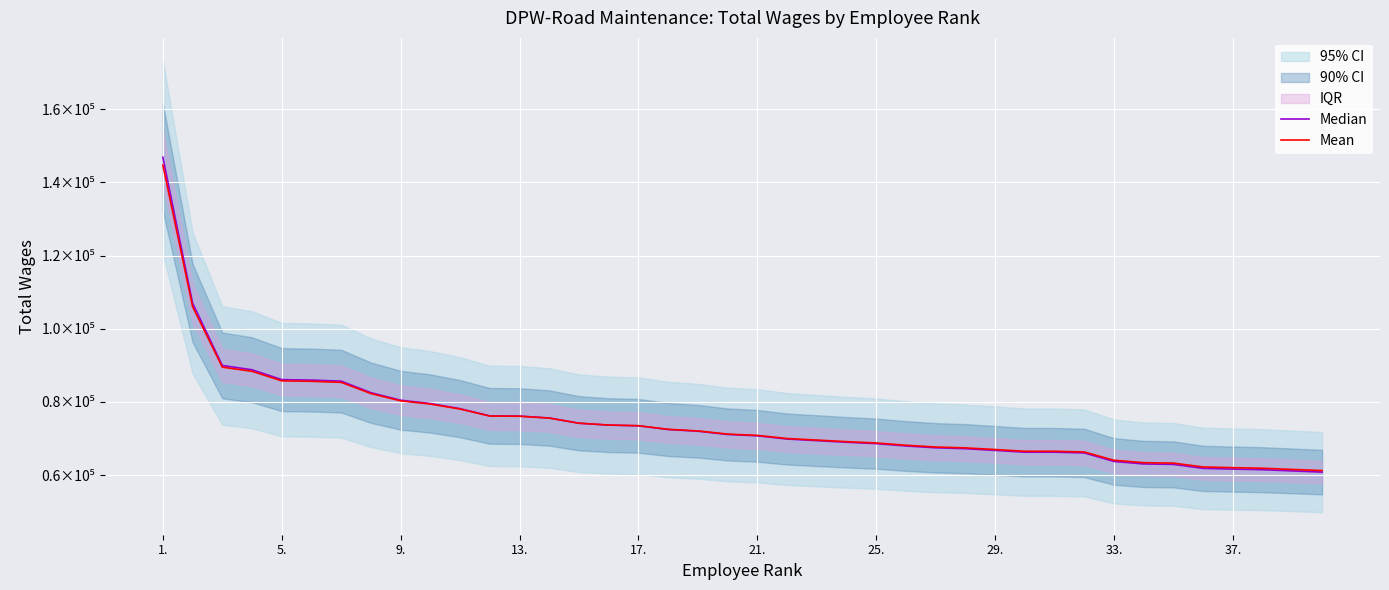

Which series has the widest spread of values?

Median